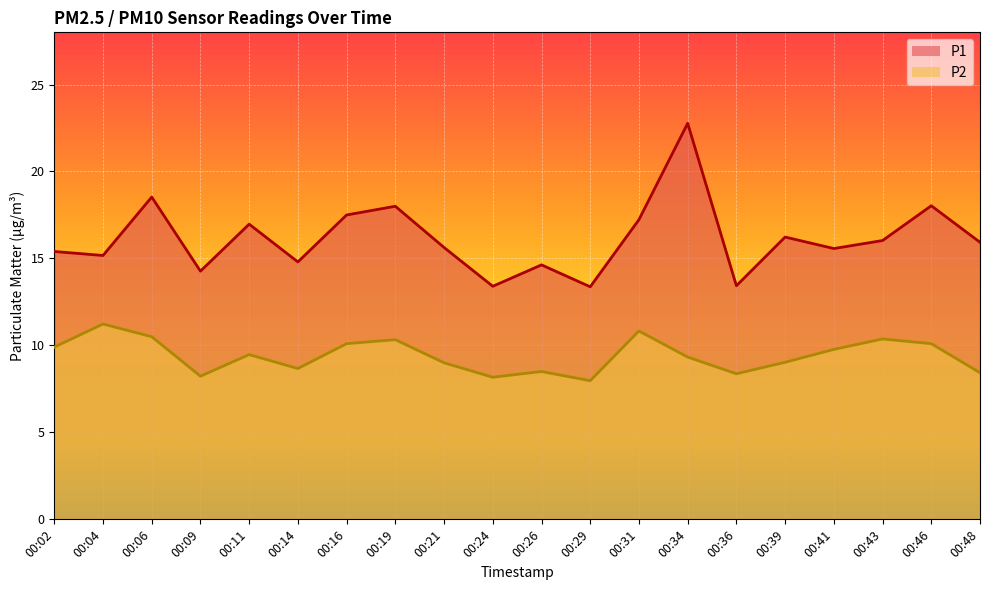

True or false: P2 and P1 intersect in this chart.

False